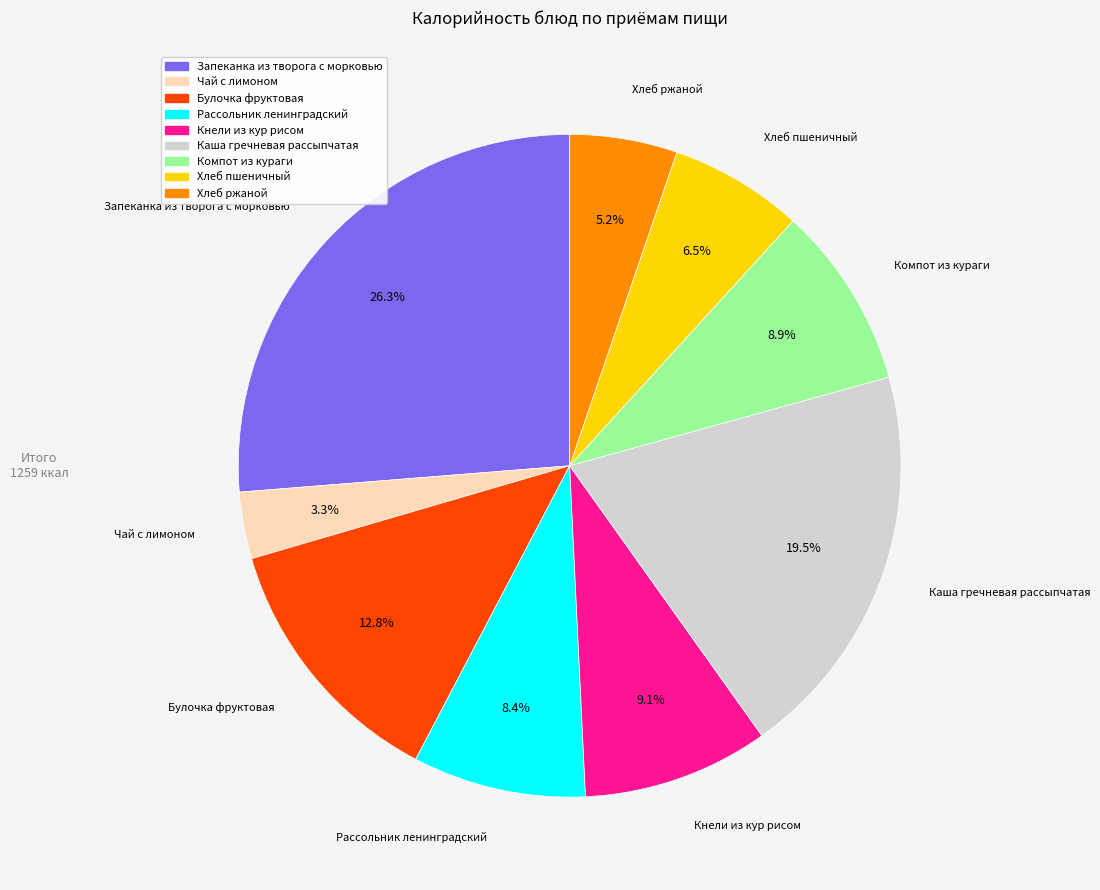

Is there a majority slice in this chart?

No